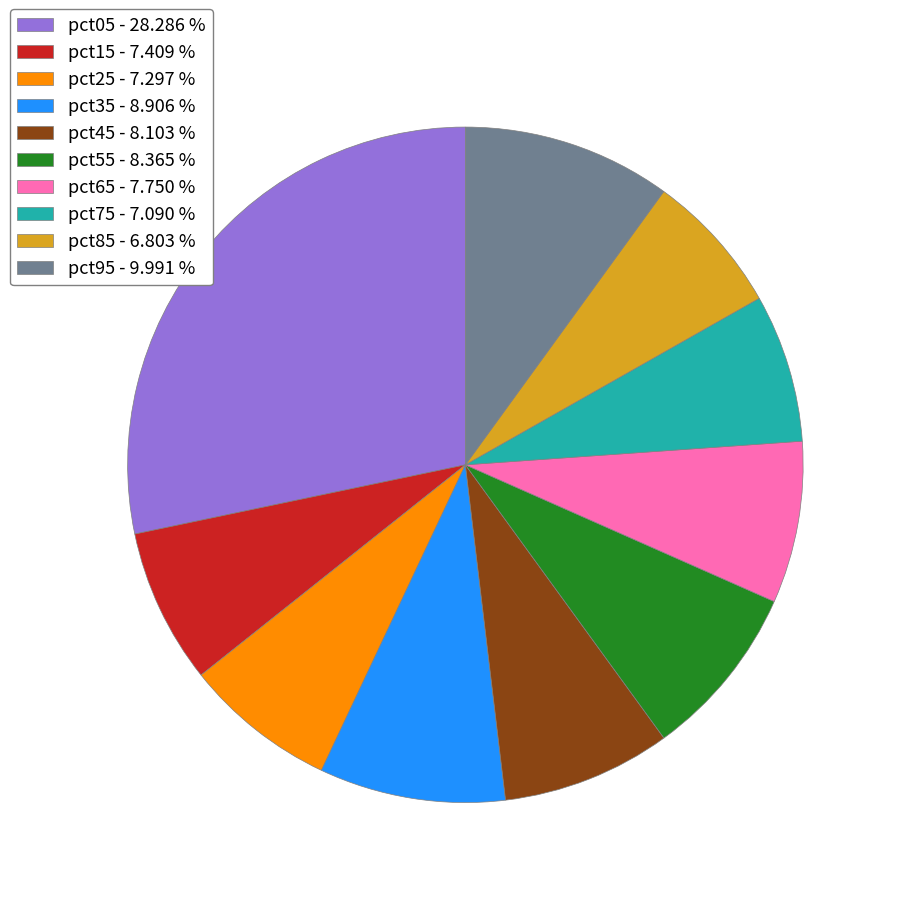

Is the sum of pct35 - 8.906 % and pct05 - 28.286 % greater than half?

No